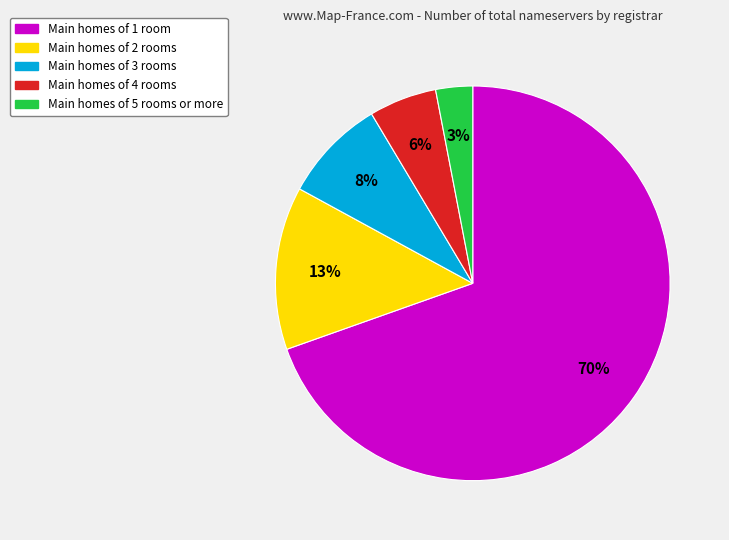

To the nearest percent, what is the difference between the largest and smallest slice percentages?

67%